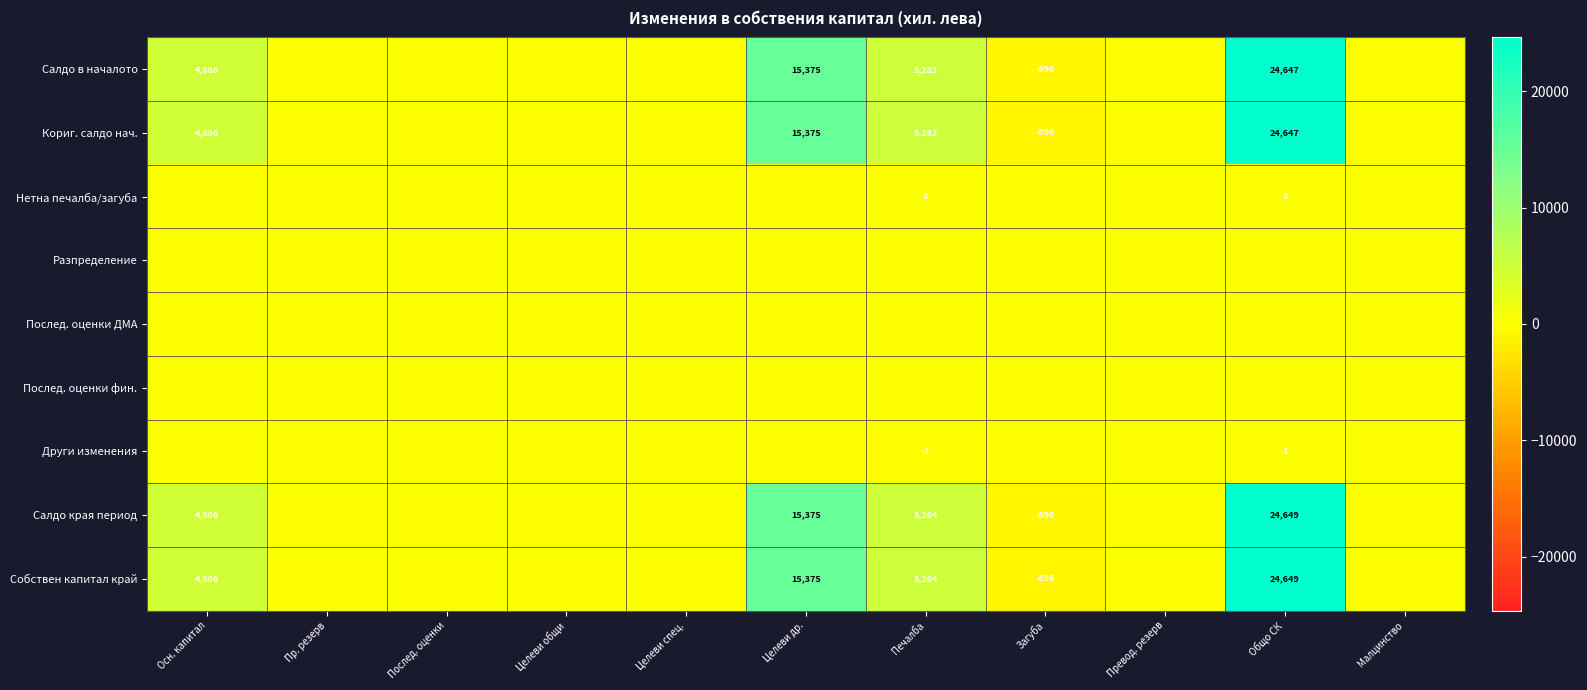

The Други изменения series shows -1 at Печалба. True or false?

True